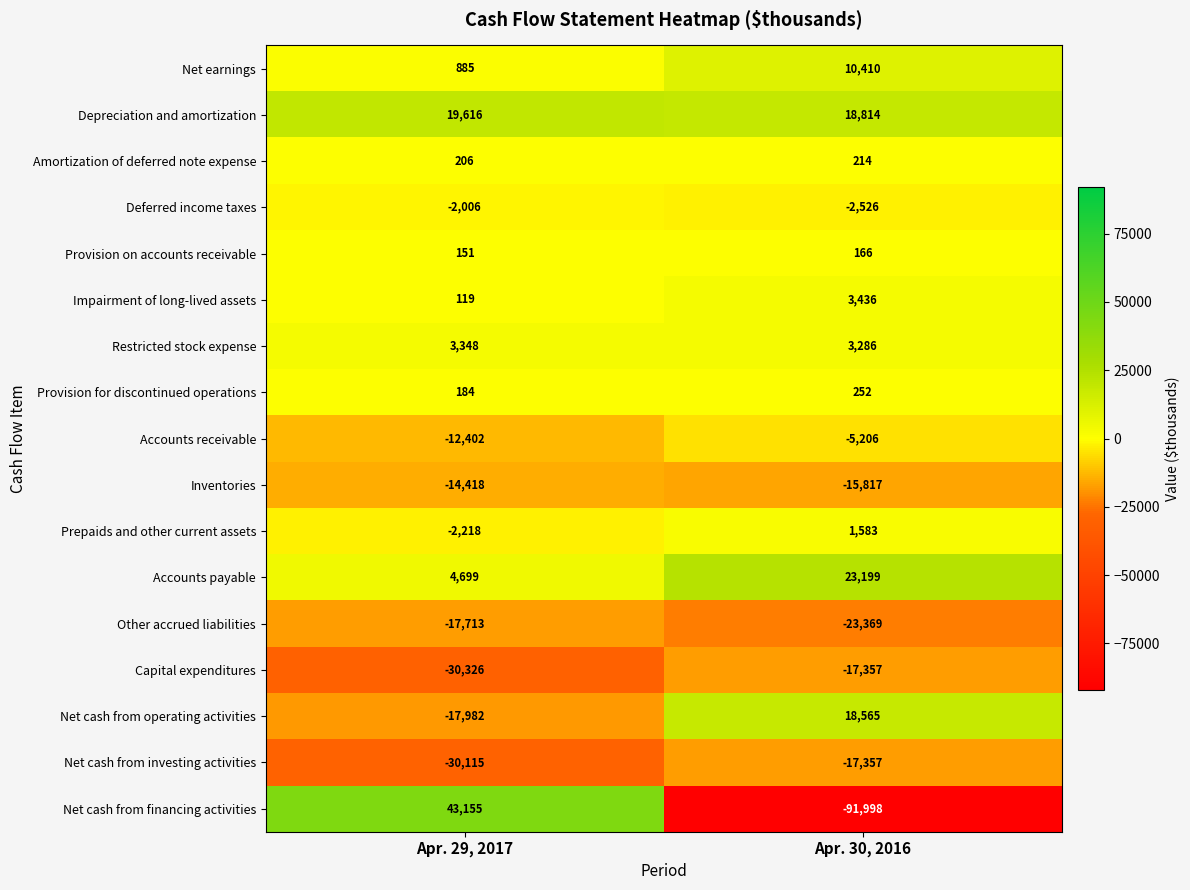

Is it true that Provision for discontinued operations equals 316 at Apr. 29, 2017?

False